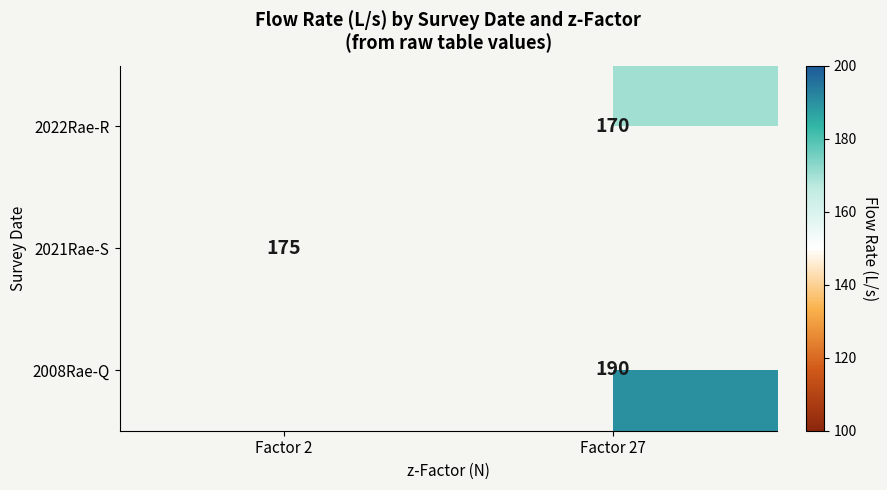

True or false: 2022Rae-R has a value of 170 at Factor 27.

True